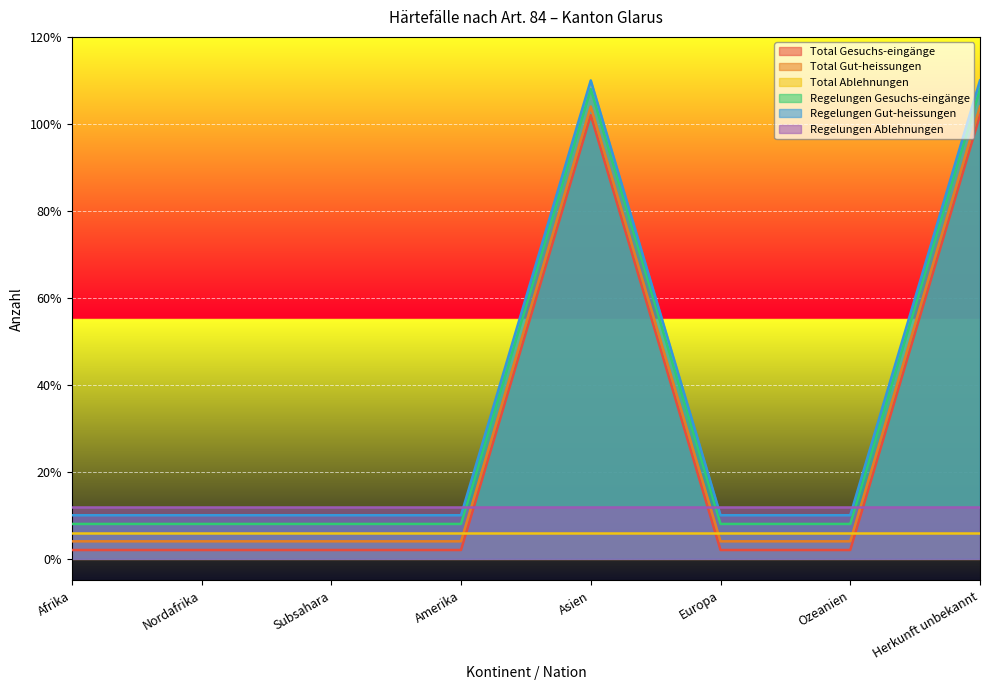

Where is the first local maximum for Regelungen Gut-heissungen?

Asien